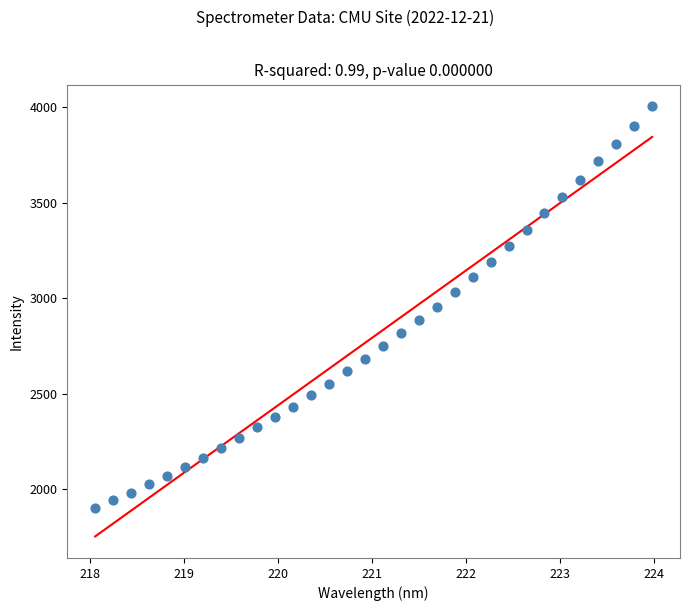

What is the range of Y values (max minus min)?

2105.3